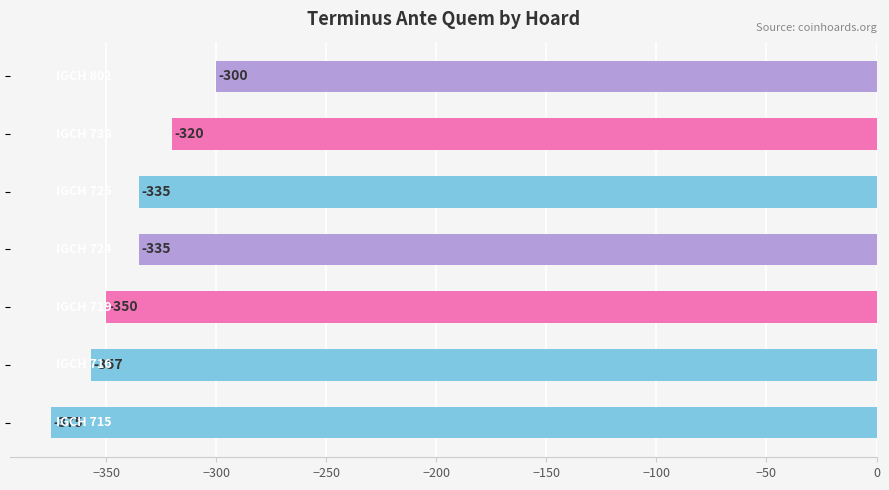

What is the difference between the second highest and second lowest values?

37